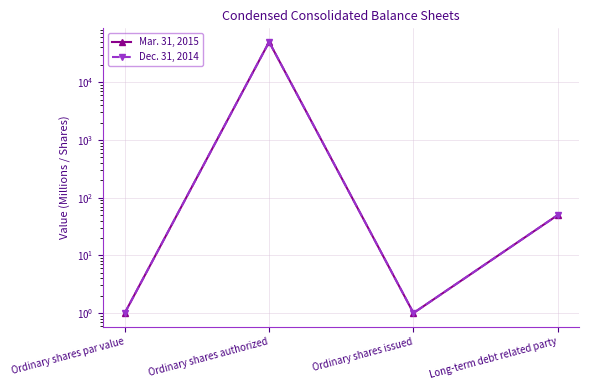

In Mar. 31, 2015, how many points are lower than both neighbors (excluding endpoints)?

1